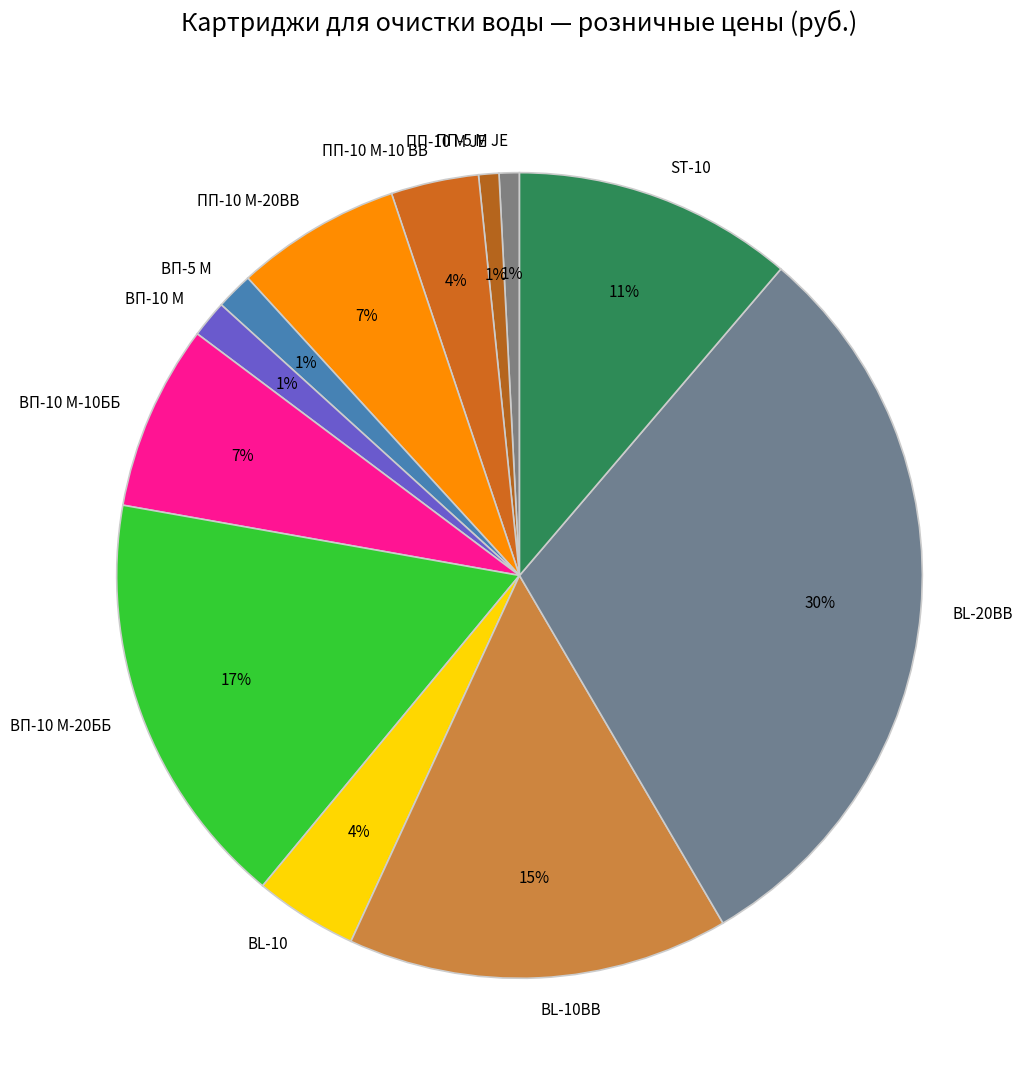

What percentage is the ST-10 slice, to the nearest percent?

11%